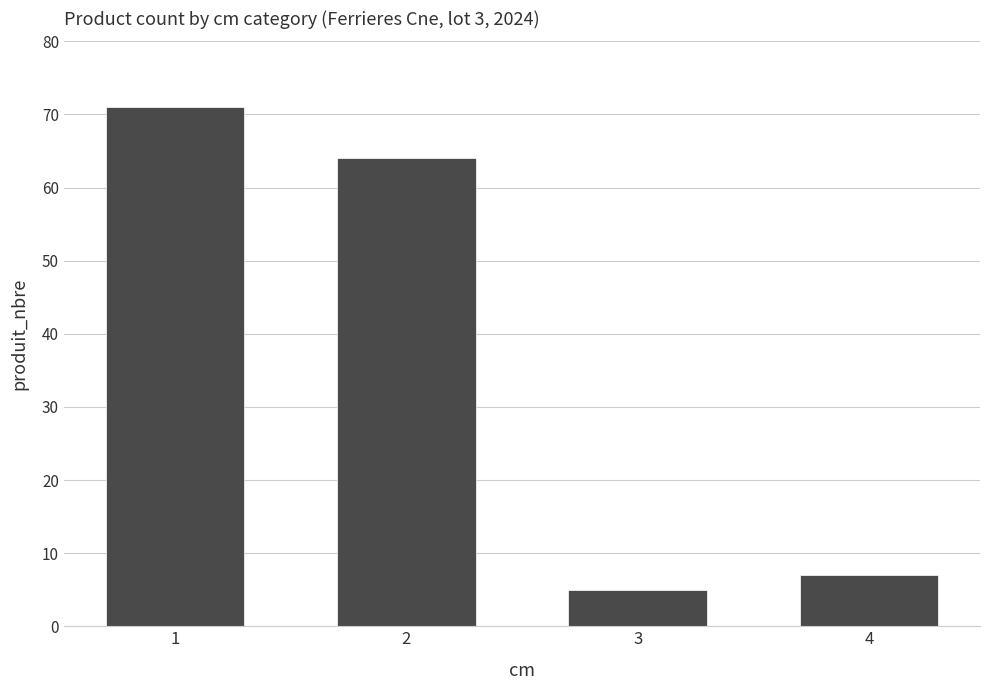

What is the difference between the values at 2 and 1?

7